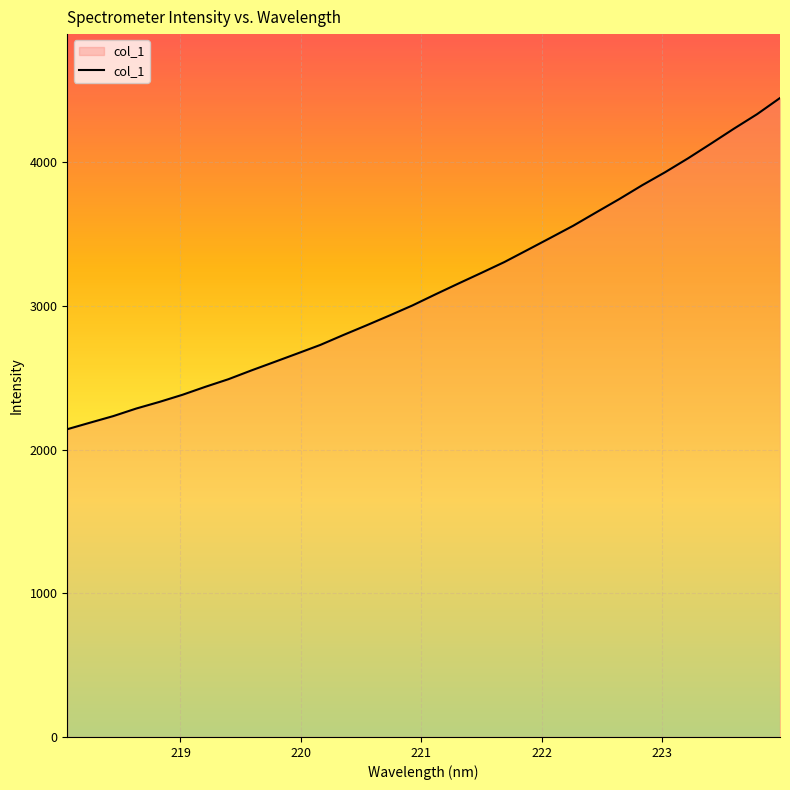

What is the difference between the maximum and minimum values?

2305.5